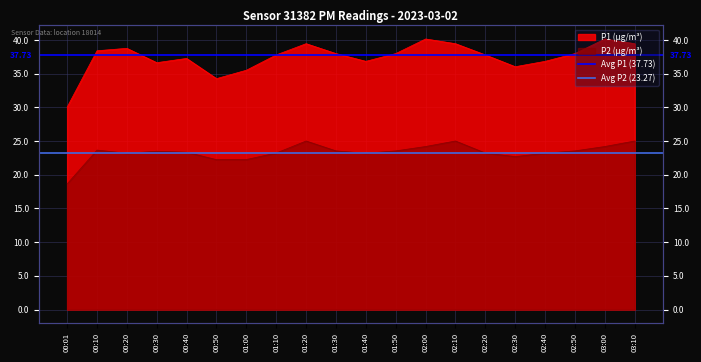

Read the Avg P1 (37.73) value at 00:10.

37.7